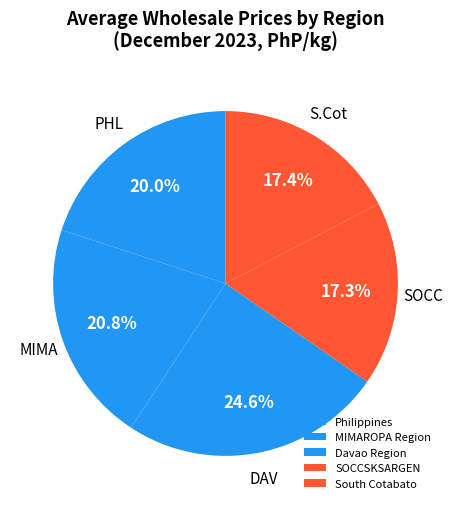

To the nearest percent, what portion does MIMAROPA Region represent?

21%